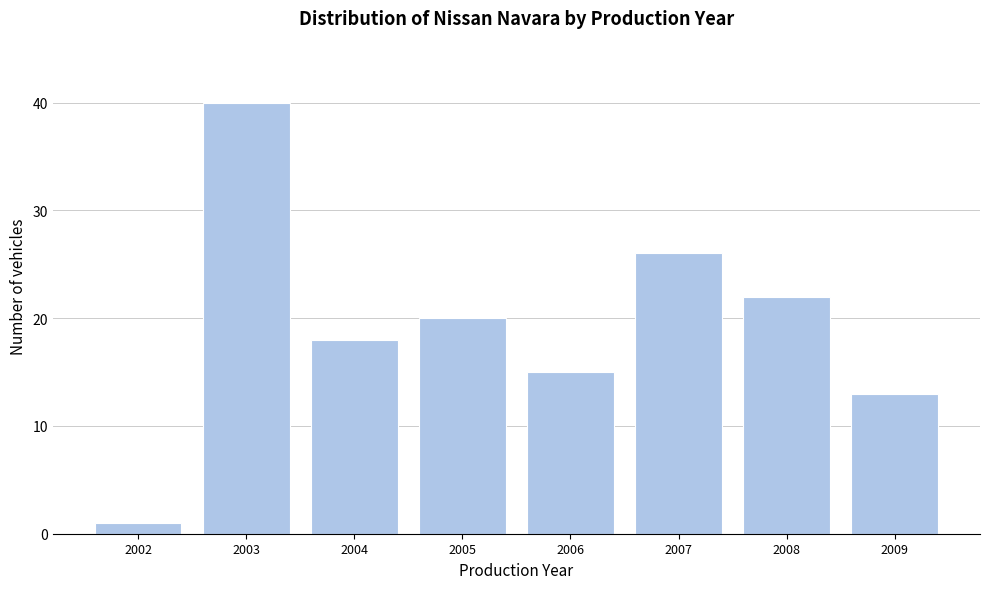

Reading left to right, list all the values displayed in this chart.

1	40	18	20	15	26	22	13